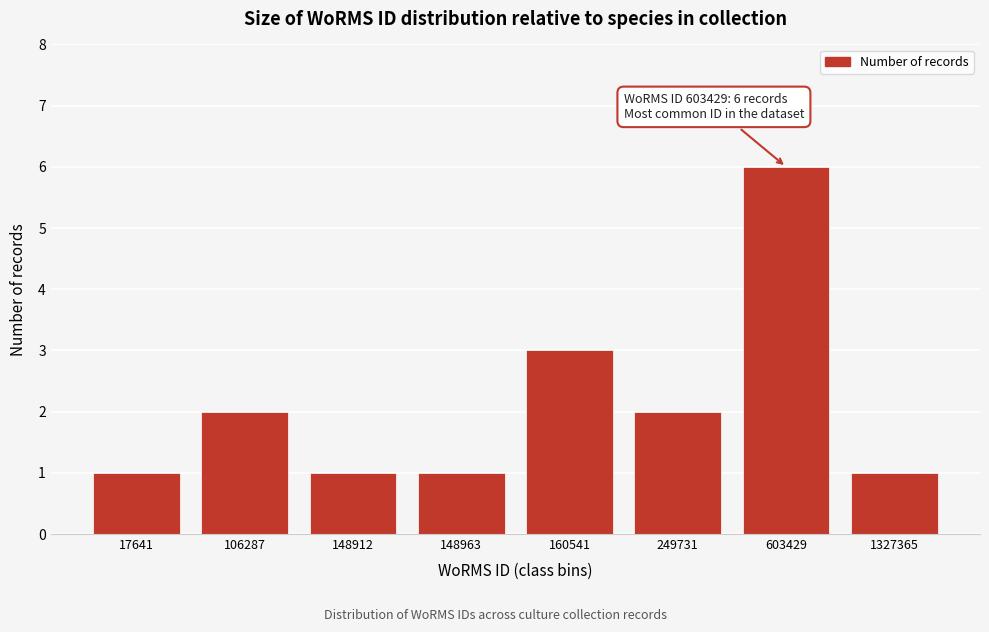

Reading right to left, extract all data points from this chart.

1	6	2	3	1	1	2	1